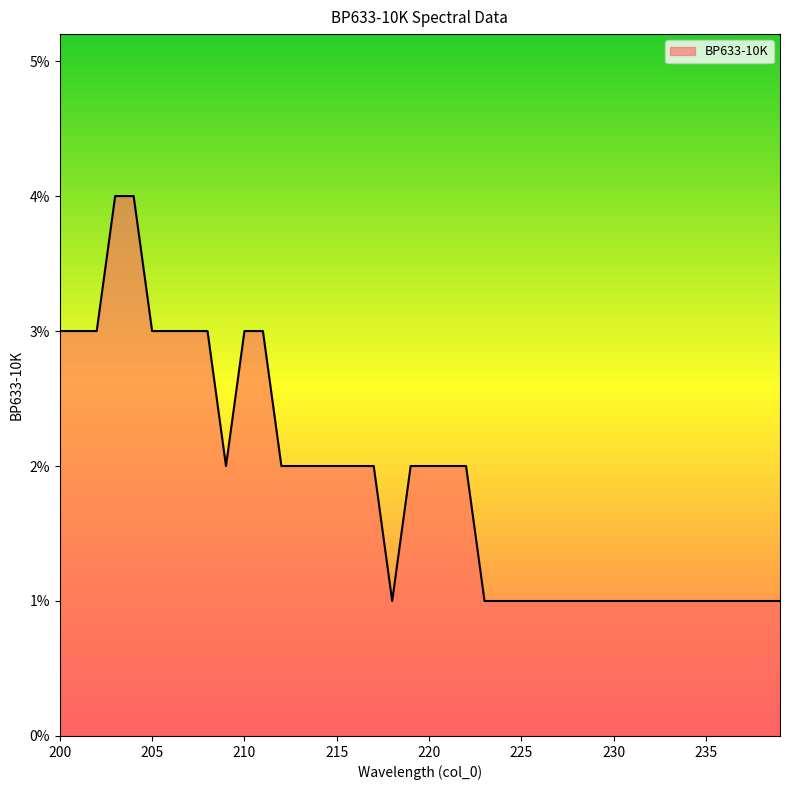

Does the chart display data point markers on the line(s)?

No